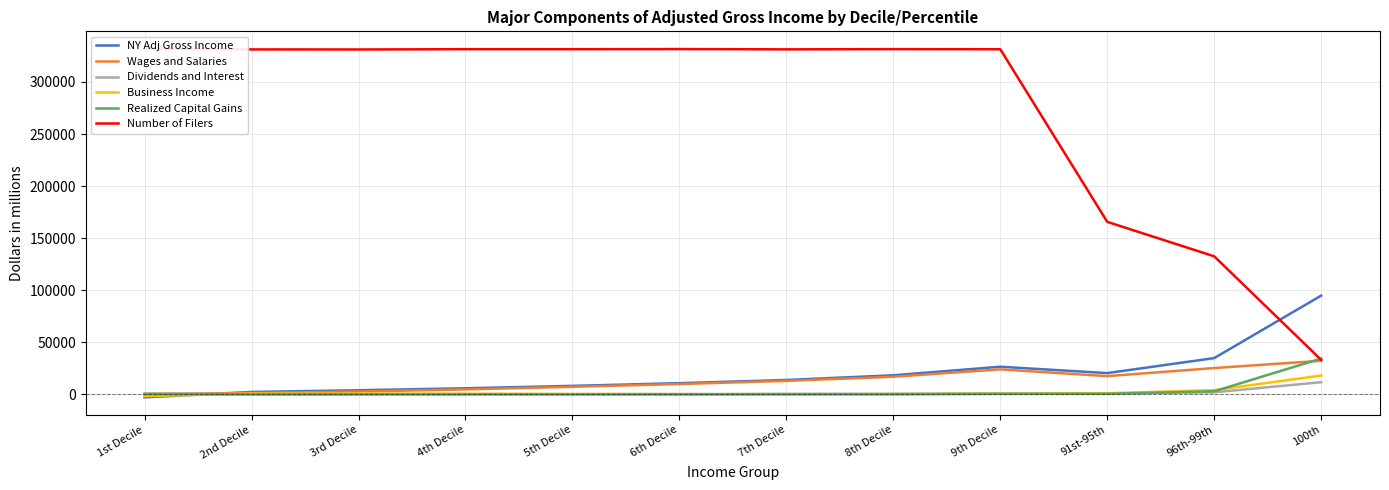

How many values in the Dividends and Interest series exceed 589?

6